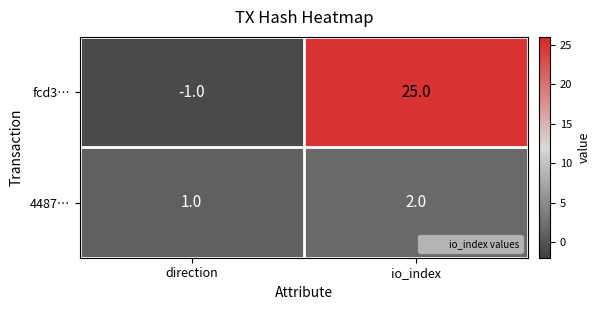

Which category has the lowest value across all series?

direction